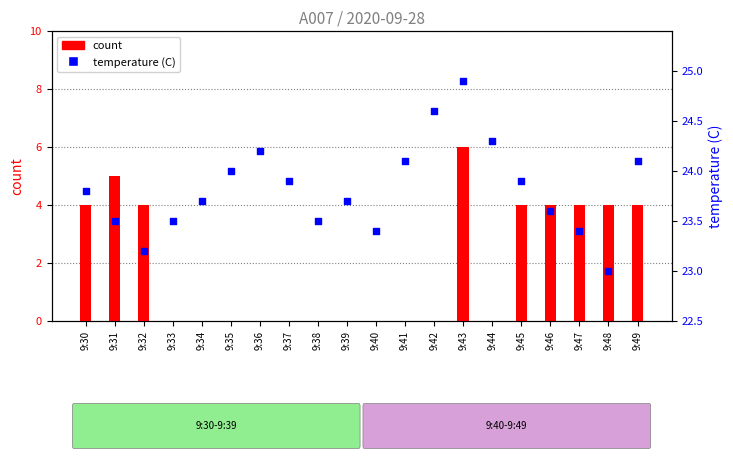

Which series has the largest total across all categories?

temperature (C)